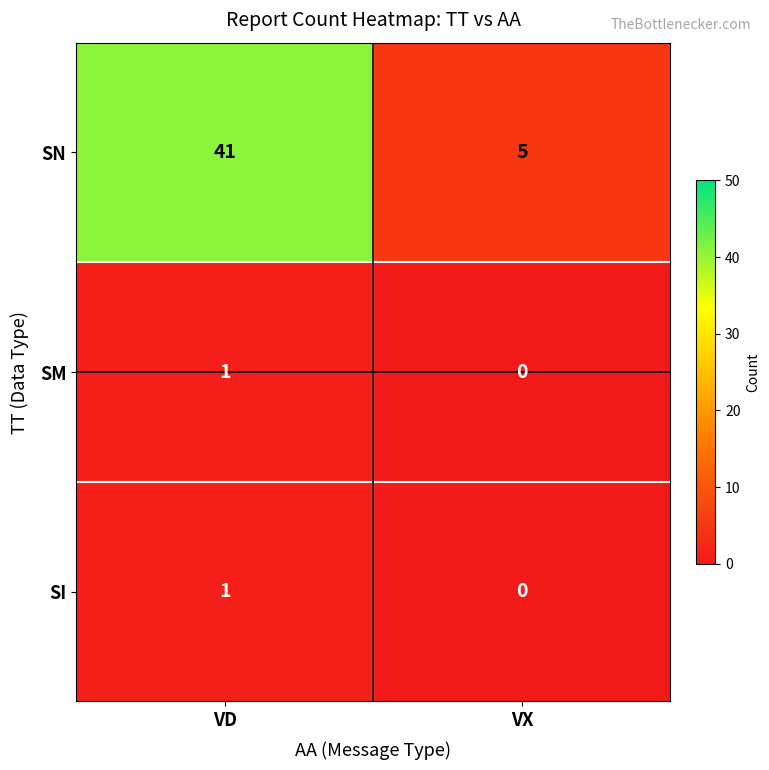

Where is SI nearest to the value 0?

VX